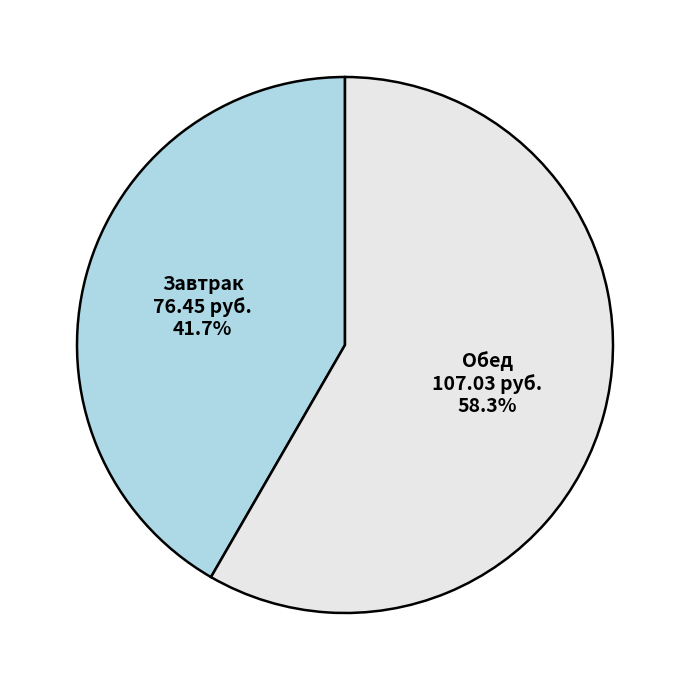

Rank the categories by value from highest to lowest.

Обед, Завтрак